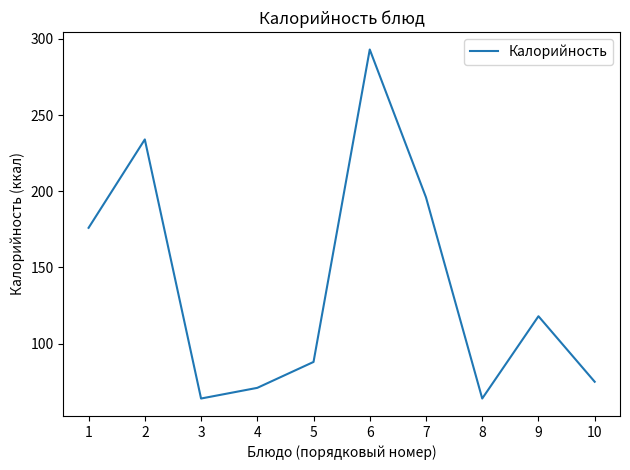

True or false: the data shows 118 at 9.

True